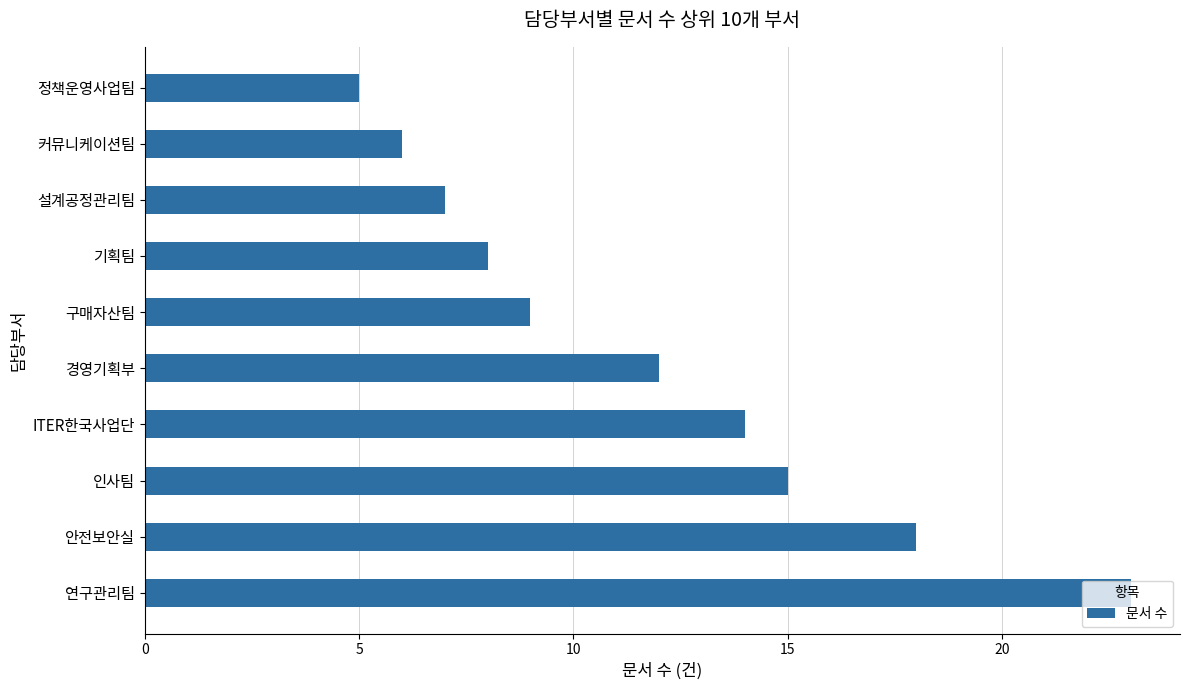

What is the difference between the maximum and second lowest values?

17